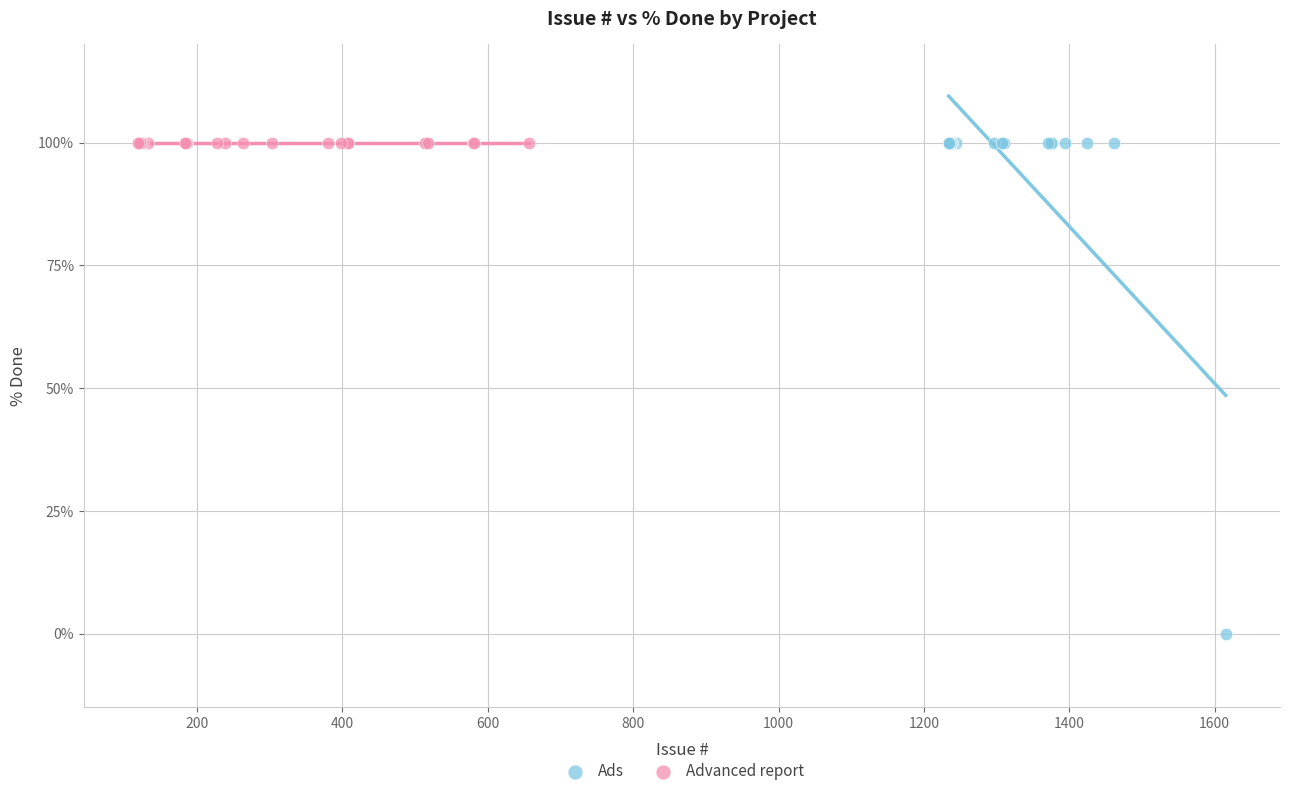

Which series contains the lowest Y value?

Ads